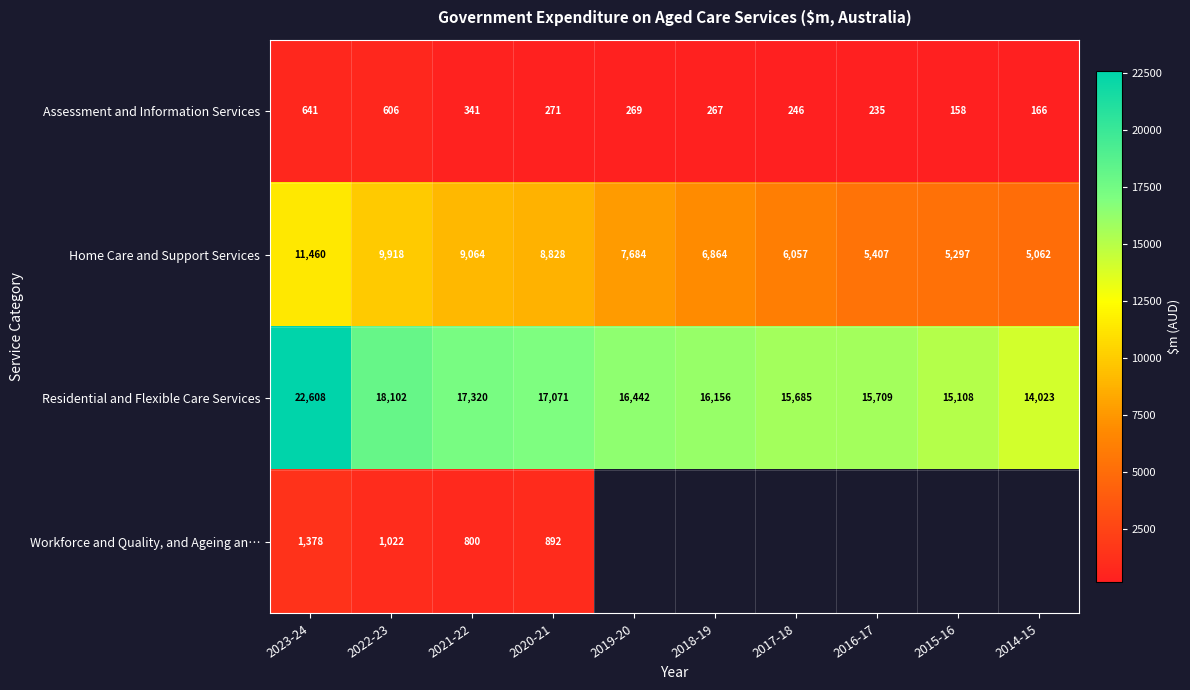

At which label does Residential and Flexible Care Services first exceed 16442?

2023-24